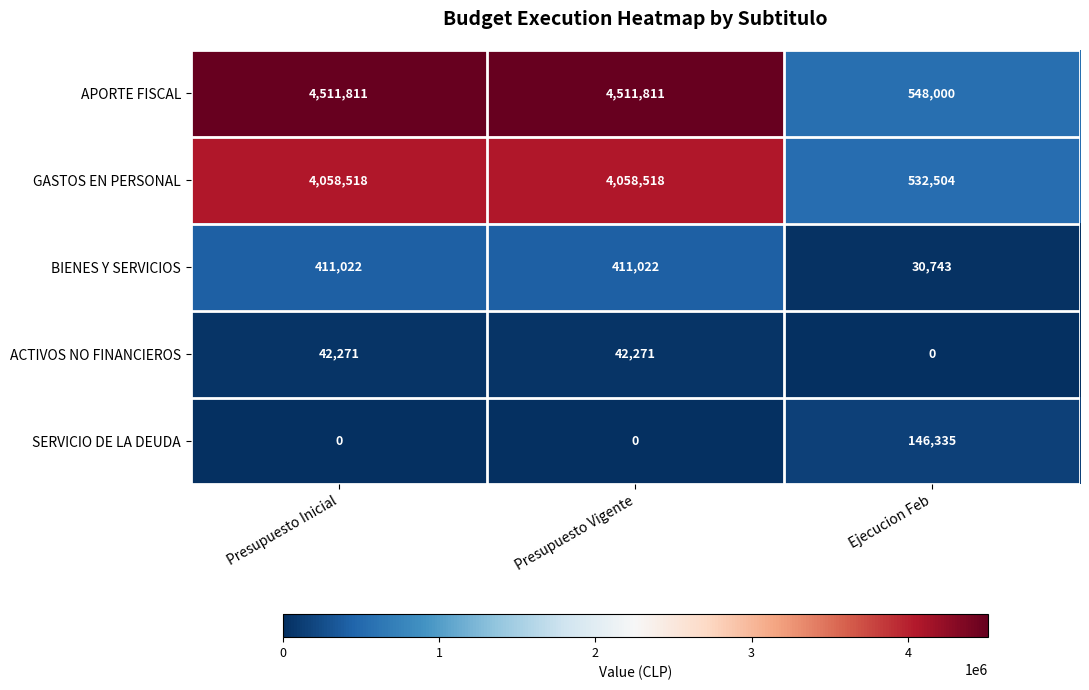

Which series has the largest total across all categories?

APORTE FISCAL